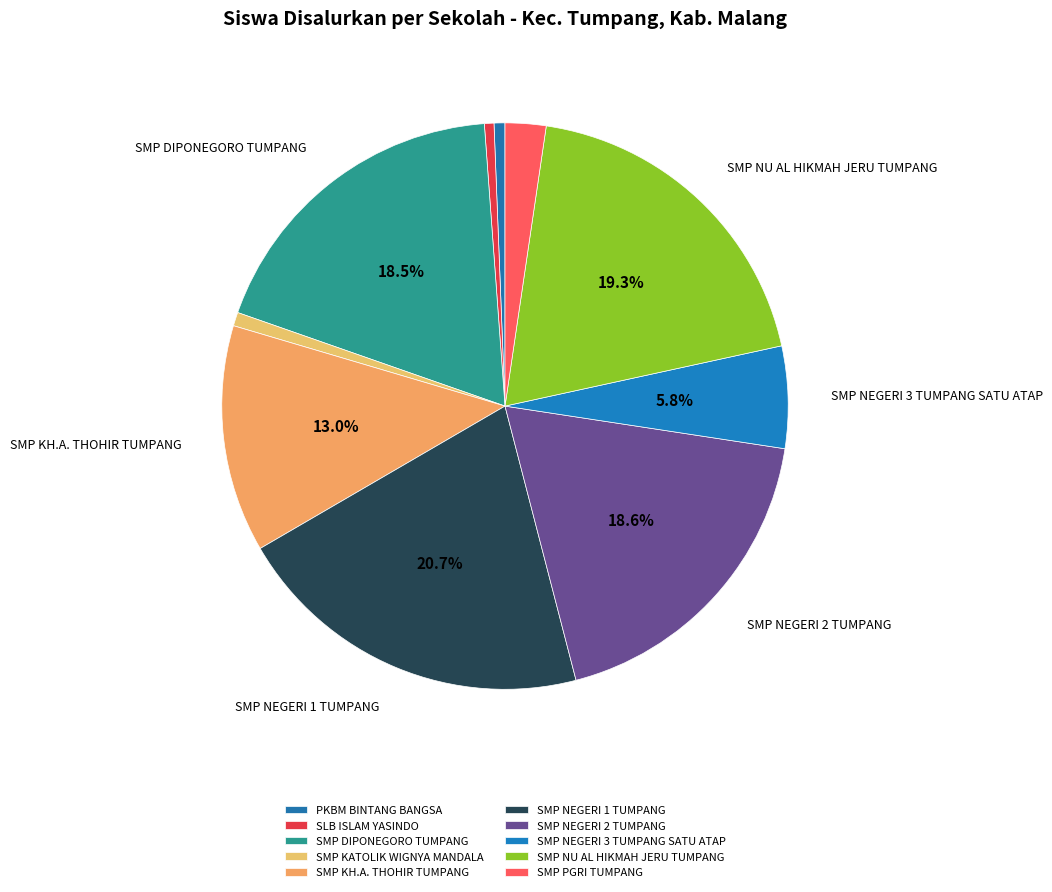

Is SMP NEGERI 1 TUMPANG the majority of the pie?

No